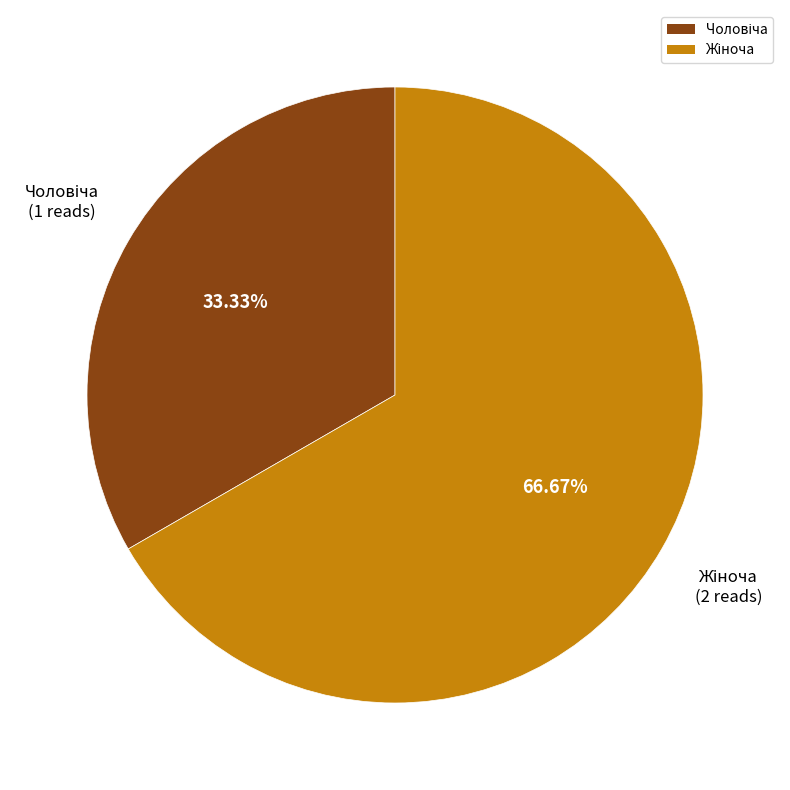

Is there any slice that represents more than half of the pie?

Yes